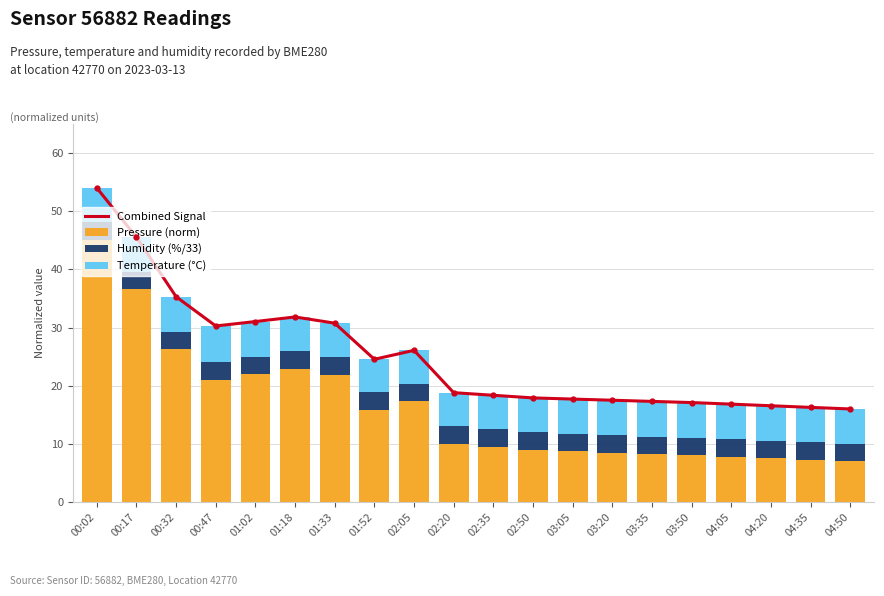

What is the label of the 18th bar from the right?

00:32